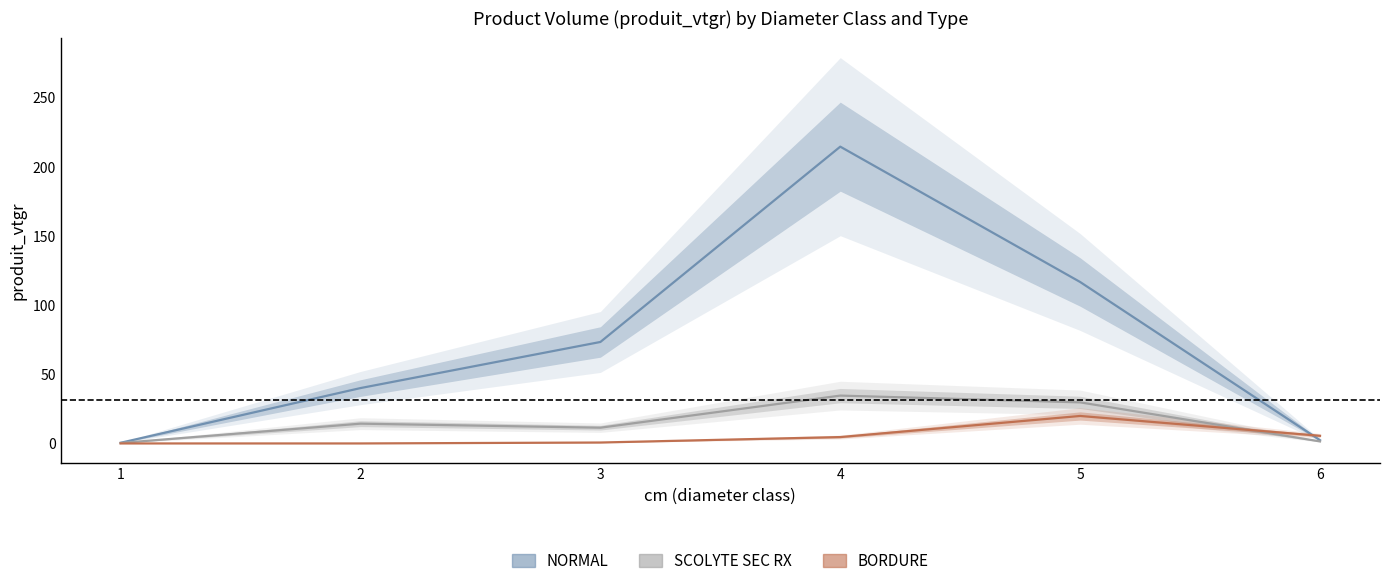

What is the difference between the BORDURE values at 2 and 3?

0.7